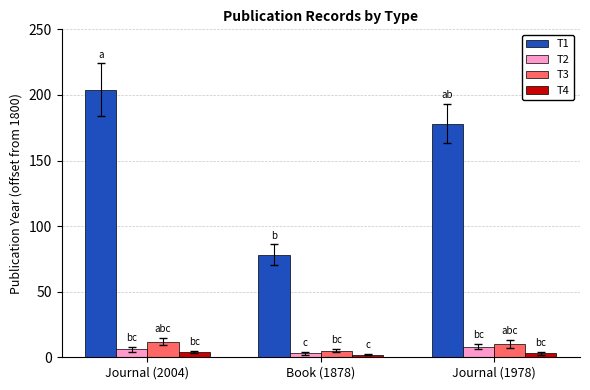

True or false: T2 has a value of 8 at Journal (1978).

True